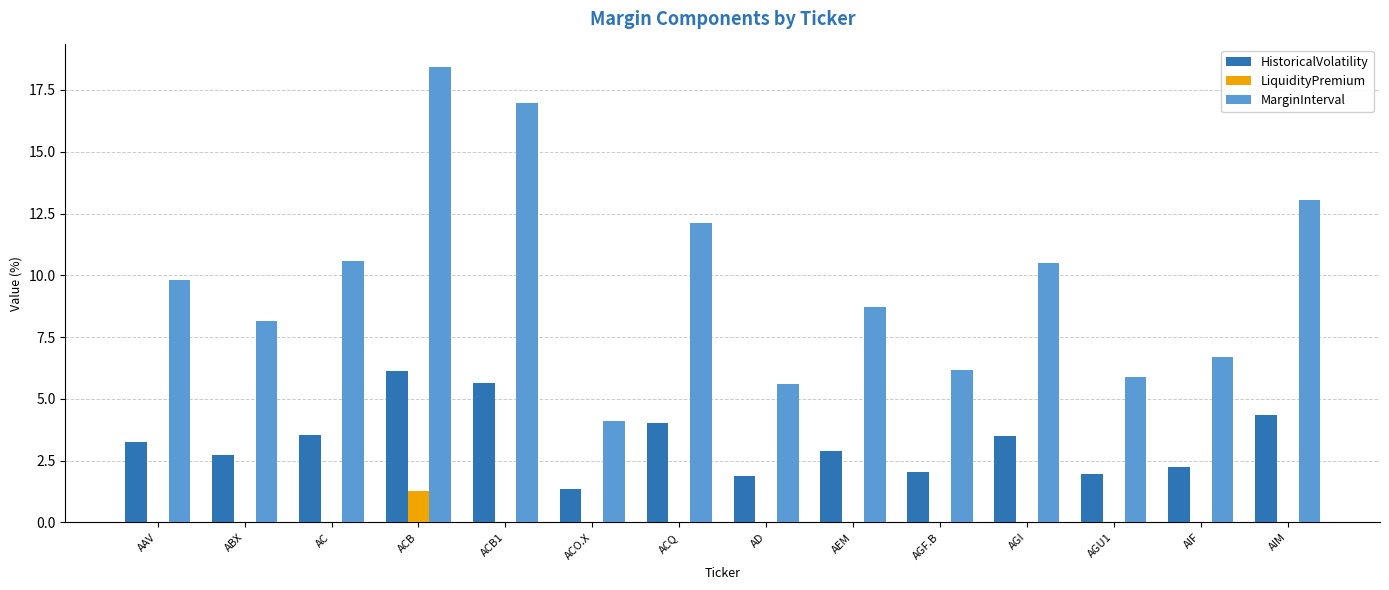

Which series has the largest total across all categories?

MarginInterval